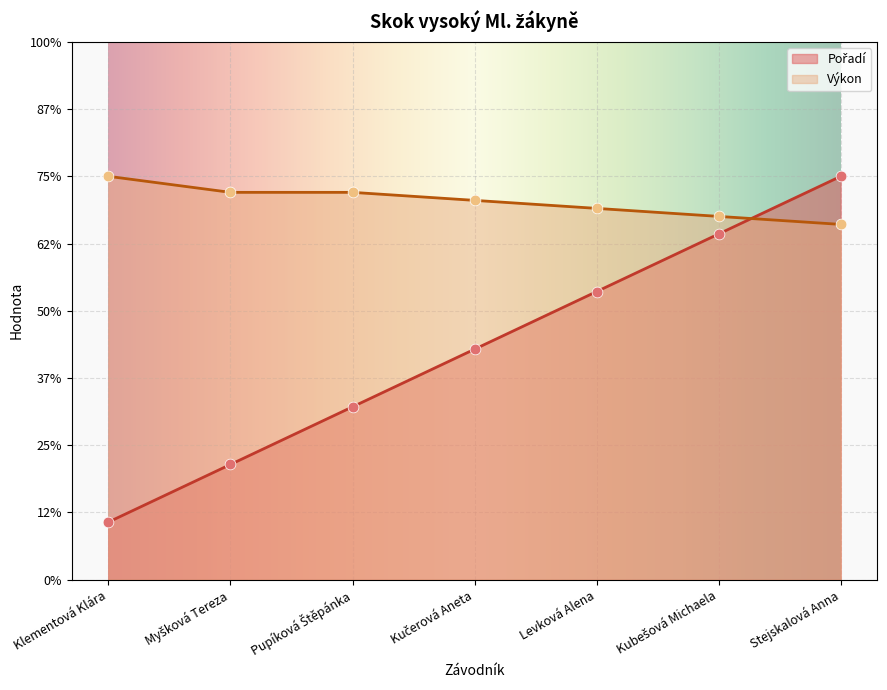

What is the total value across all series at Kučerová Aneta?

9.1